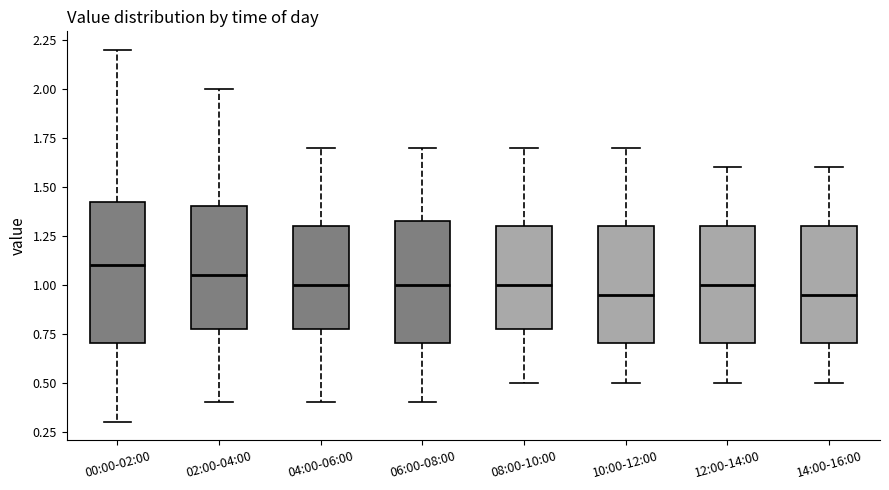

Comparing the boxes themselves (not the whiskers), which one is the tallest?

00:00-02:00